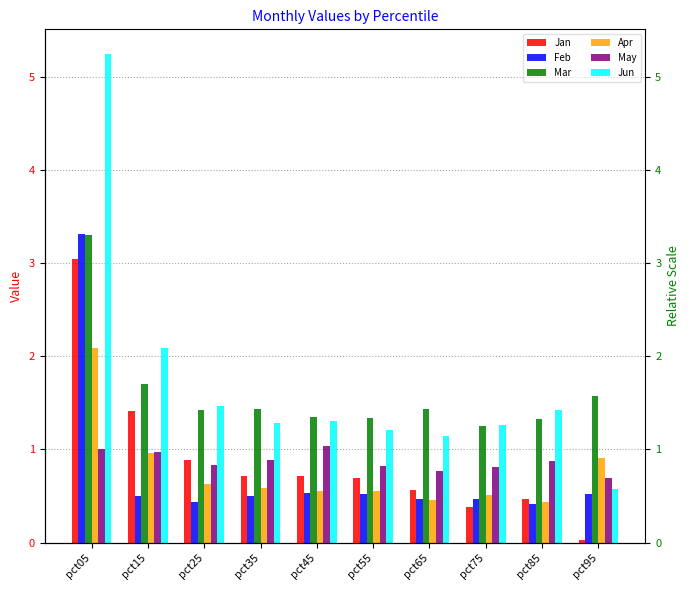

Between pct85 and pct75, which is larger?

pct85